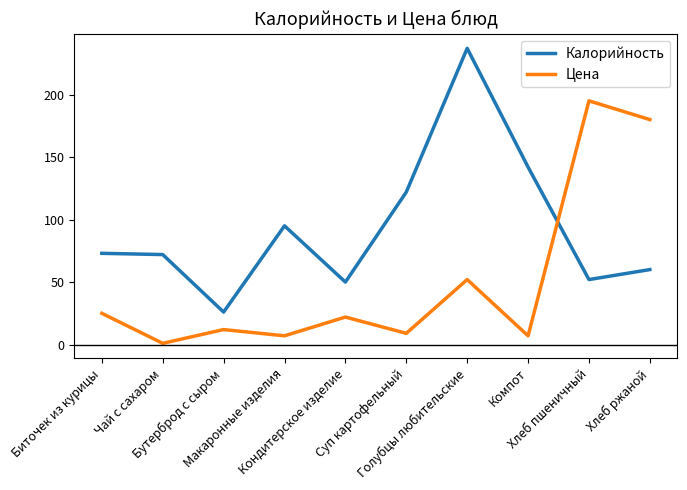

Is it true that Калорийность equals 93 at Хлеб пшеничный?

False